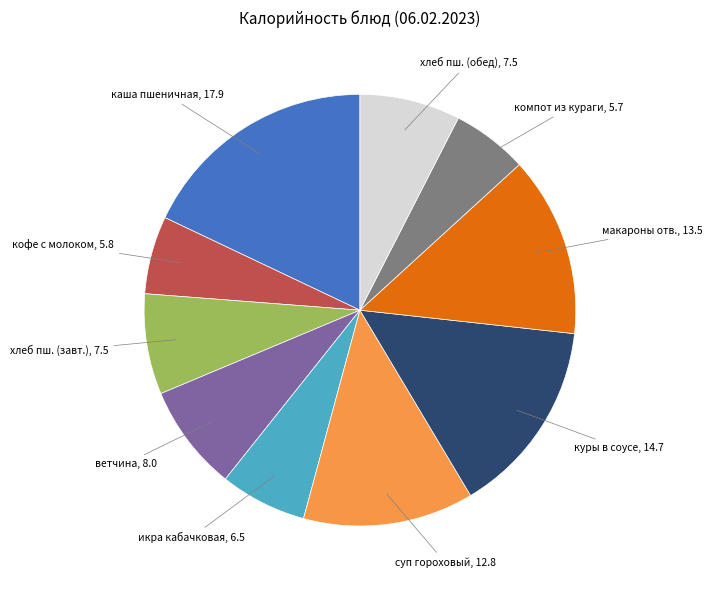

How many slices are in this pie chart?

10